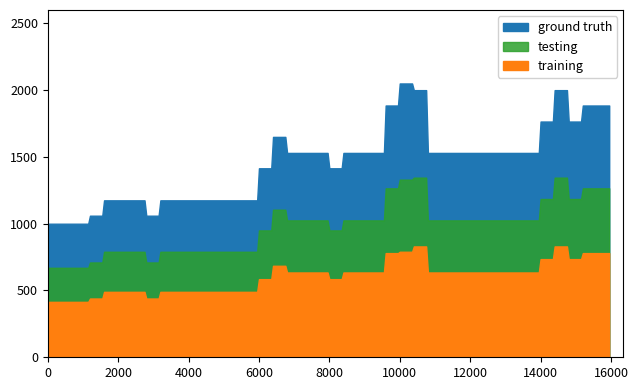

List the labels in order of training value, largest first.

26, 36, 25, 24, 38, 39, 35, 37, 16, 17, 18, 19, 21, 22, 23, 27, 28, 29, 30, 31, 32, 33, 34, 15, 20, 4, 5, 6, 8, 9, 10, 11, 12, 13, 14, 3, 7, 0, 1, 2